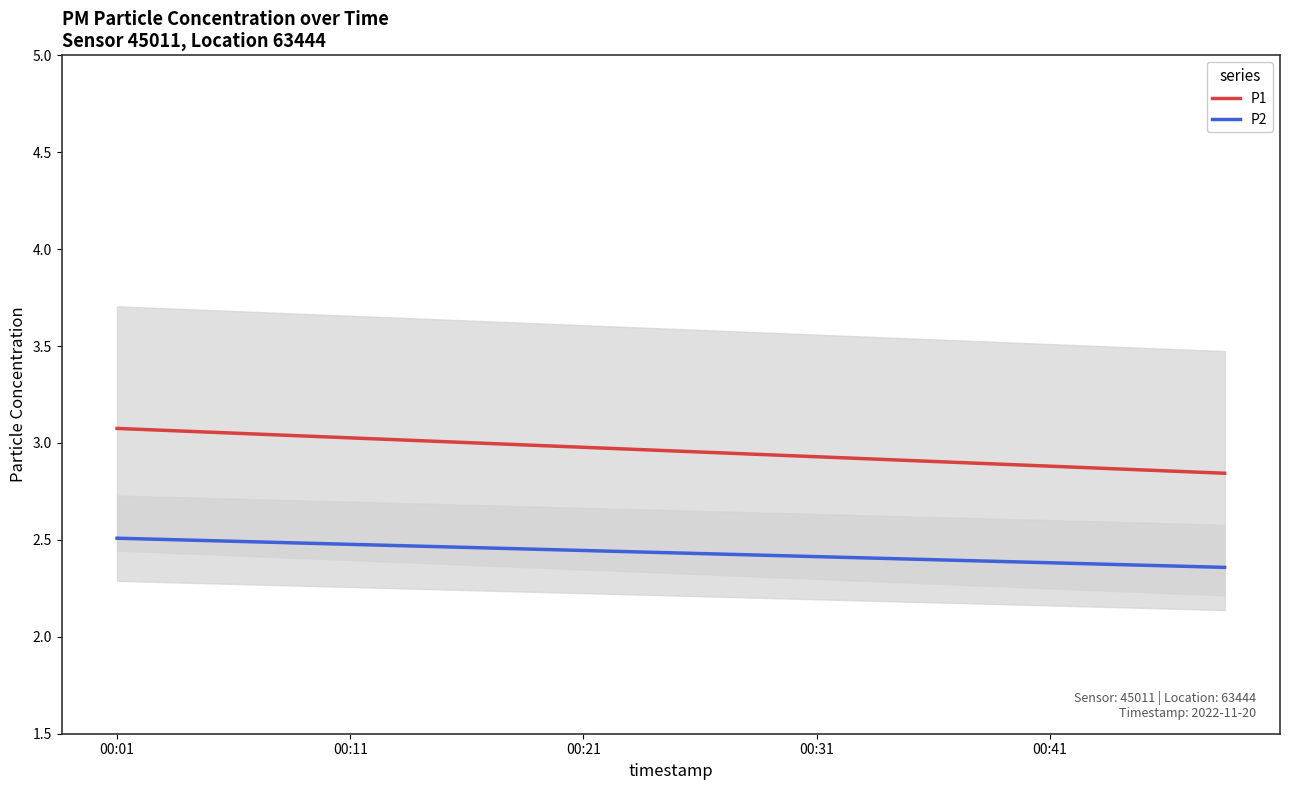

What is the value of the P1 point at the 5th from the left?

3.0